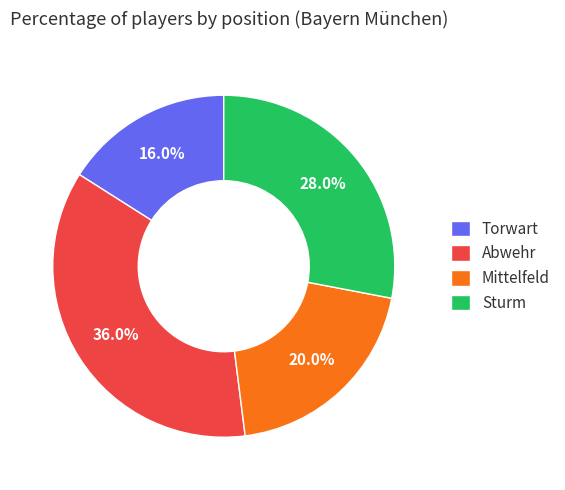

What is the largest slice in the pie chart?

Abwehr